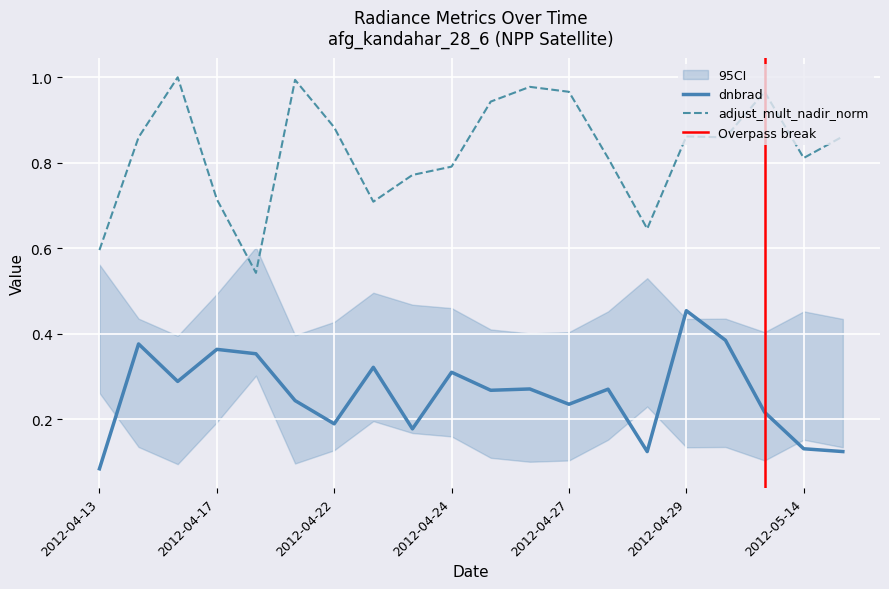

True or false: adjust_mult_nadir_norm and dnbrad cross at least once.

False